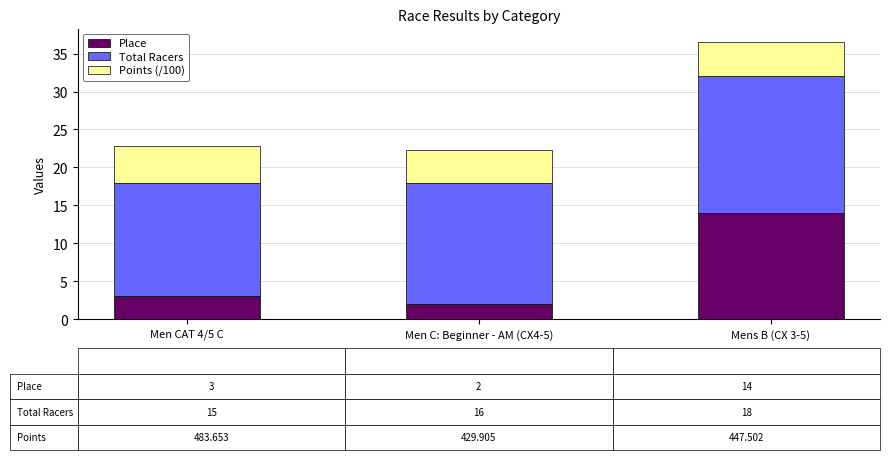

Are the bars grouped side by side (vs. stacked)?

No